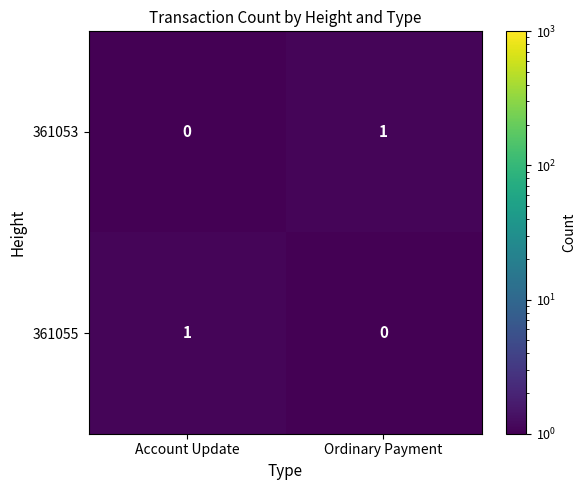

Reading right to left, list all the values displayed in this chart.

361053: Ordinary Payment=1	Account Update=0
361055: Ordinary Payment=0	Account Update=1